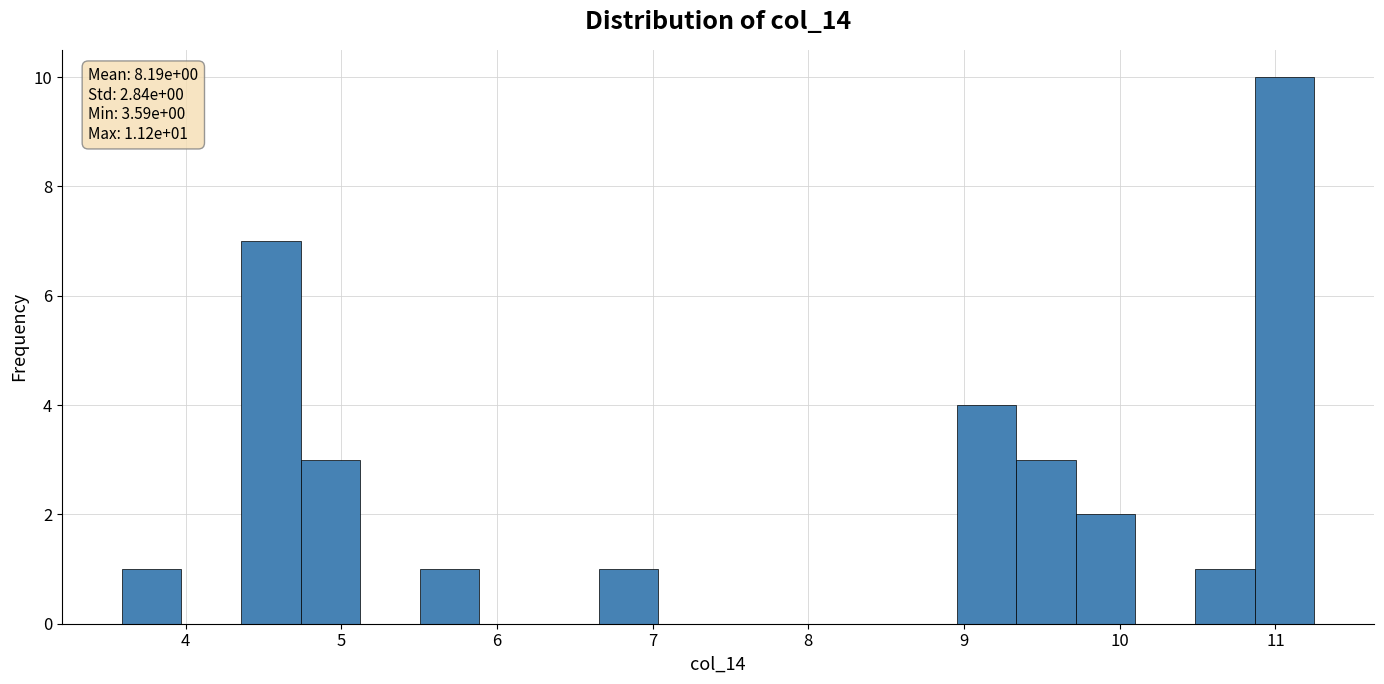

Read against the x-axis, roughly where is the centre of the tallest bar?

11.1